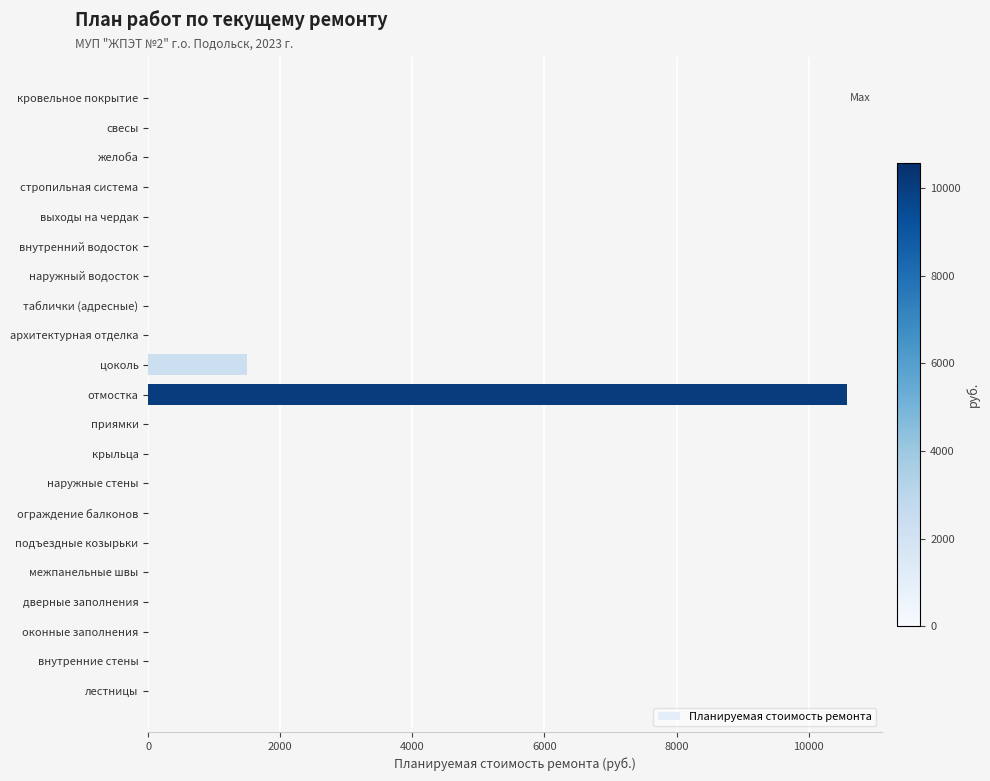

What is the change in value from цоколь to ограждение балконов?

-1496.9